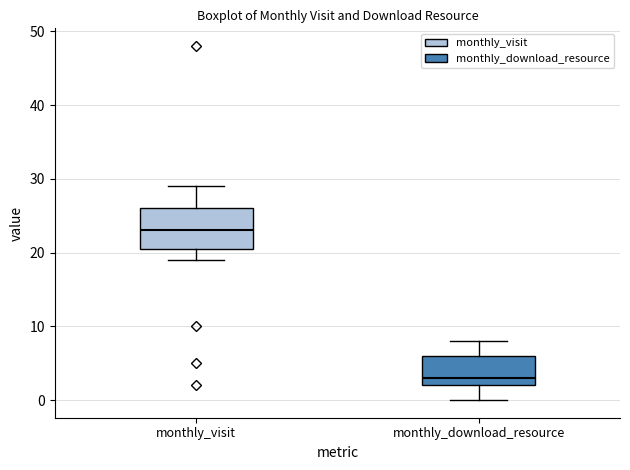

Reading left to right, transcribe this box plot: for each box, give where its median line is, the range the box spans, and where its two whiskers end, as read against the y-axis. The values are not printed on the chart, so give them approximately, as read against the axis.

monthly_visit: median 23, box 21 to 26, whiskers 19 to 29
monthly_download_resource: median 3, box 2 to 6, whiskers 0 to 8